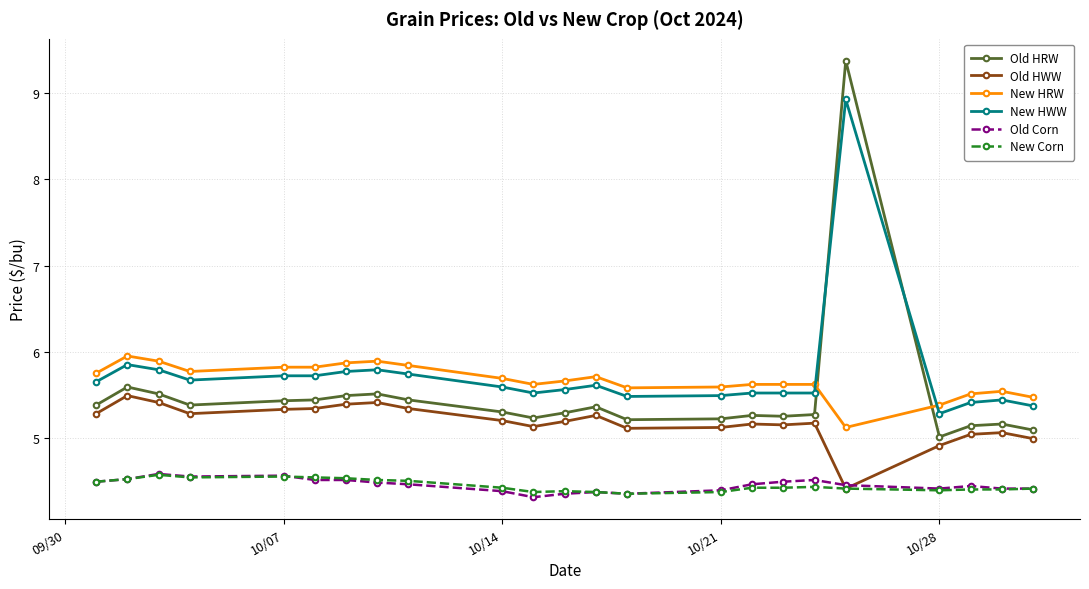

Which series has the widest spread of values?

Old HRW